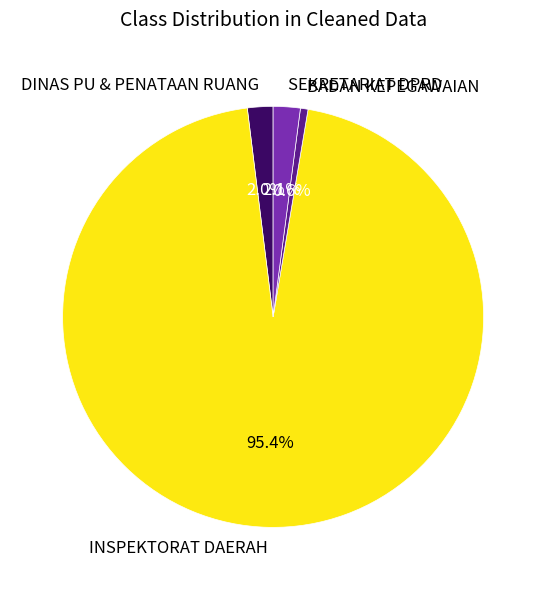

Between BADAN KEPEGAWAIAN and DINAS PU & PENATAAN RUANG, which is larger?

DINAS PU & PENATAAN RUANG